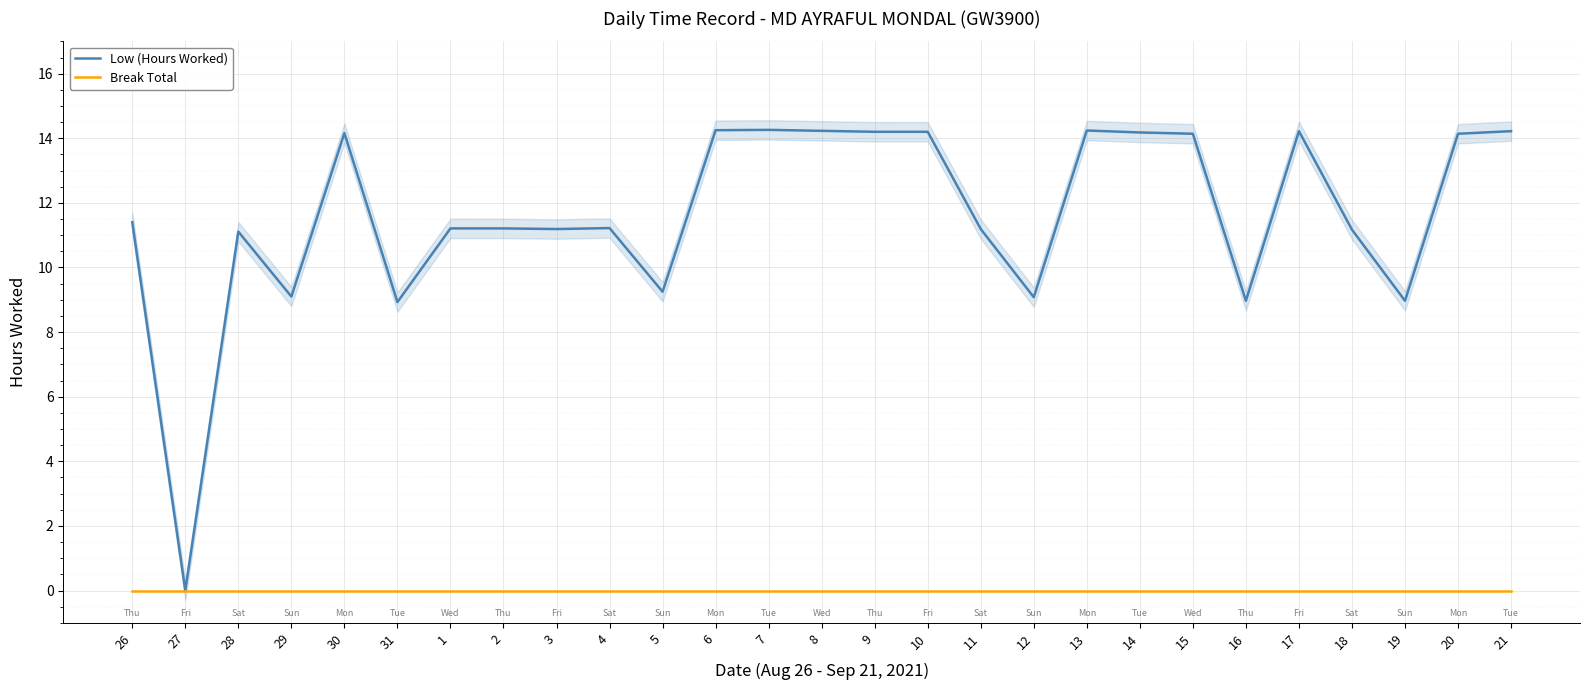

Reading left to right, transcribe all the data shown in this chart.

Low (Hours Worked): 11.4	0.0	11.1	9.1	14.2	8.9	11.2	11.2	11.2	11.2	9.2	14.2	14.3	14.2	14.2	14.2	11.2	9.1	14.2	14.2	14.1	9.0	14.2	11.2	9.0	14.1	14.2
Break Total: 0.0	0.0	0.0	0.0	0.0	0.0	0.0	0.0	0.0	0.0	0.0	0.0	0.0	0.0	0.0	0.0	0.0	0.0	0.0	0.0	0.0	0.0	0.0	0.0	0.0	0.0	0.0